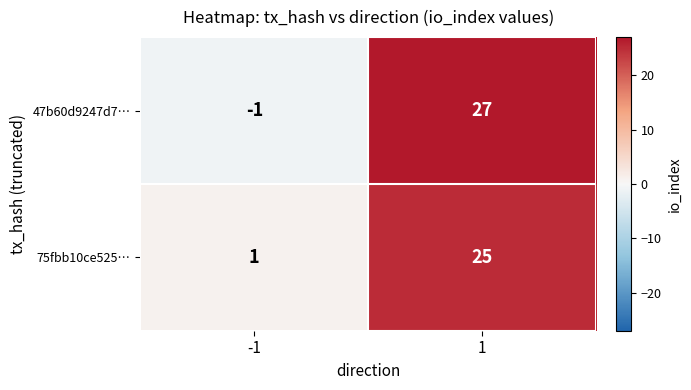

Between -1 and 1, which series saw the biggest shift?

47b60d9247d7…